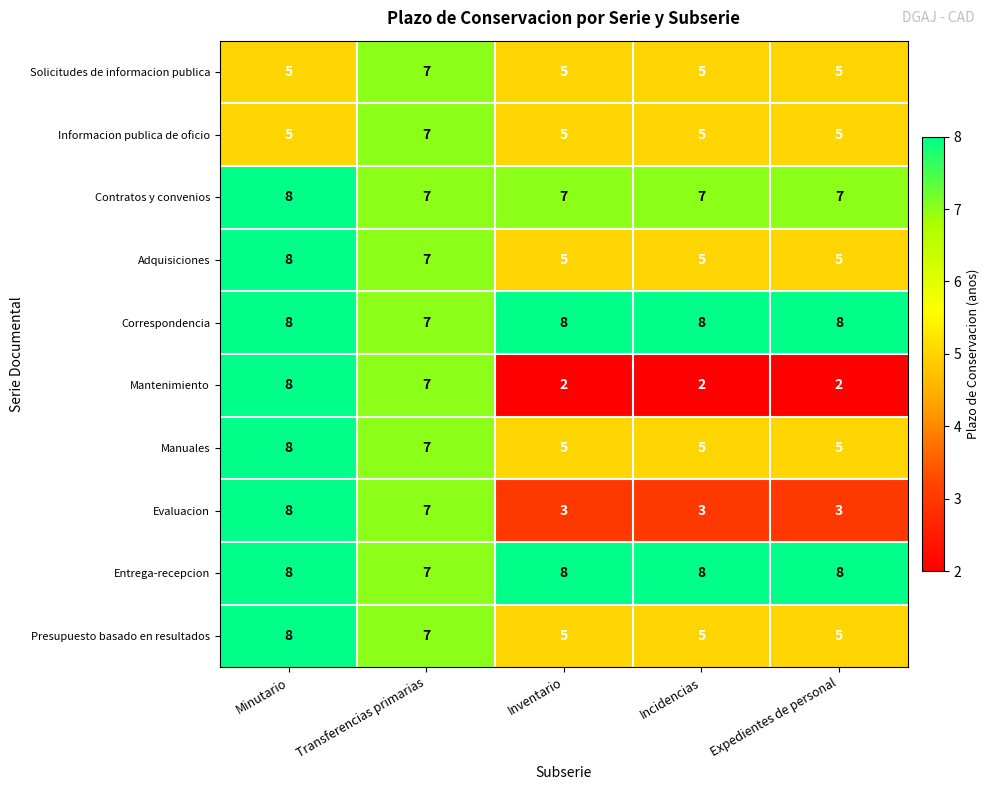

The Evaluacion series shows 7 at Transferencias primarias. True or false?

True